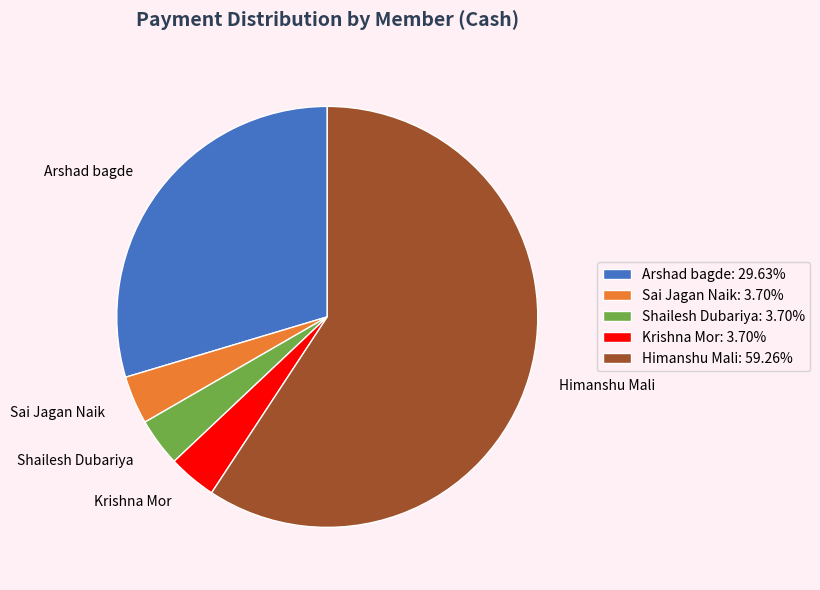

What is the ratio of the value at Arshad bagde to the value at Sai Jagan Naik?

8.0